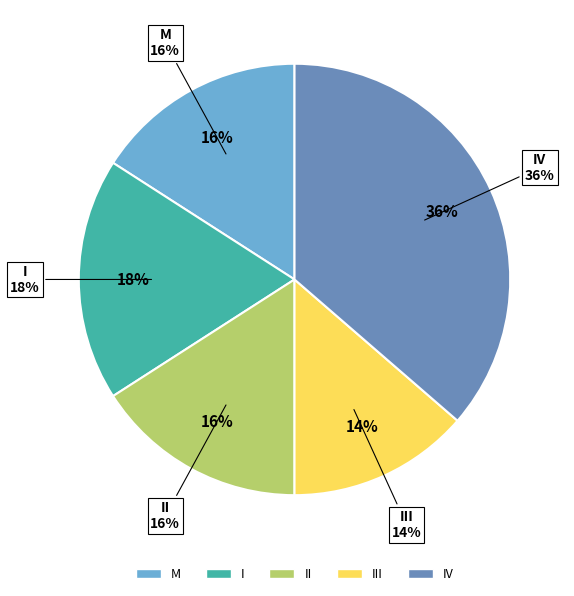

How many segments does this pie chart have?

5